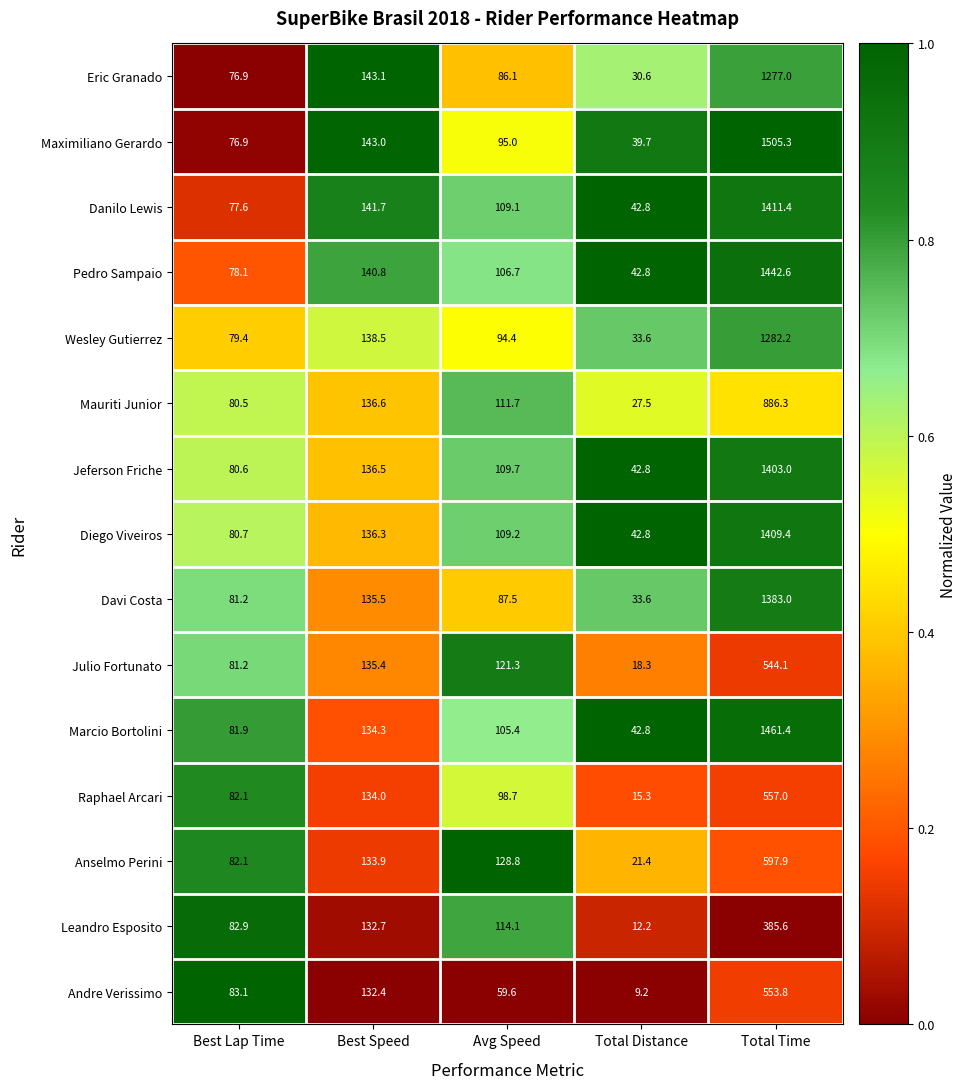

Is it true that Davi Costa equals 156.1 at Avg Speed?

False